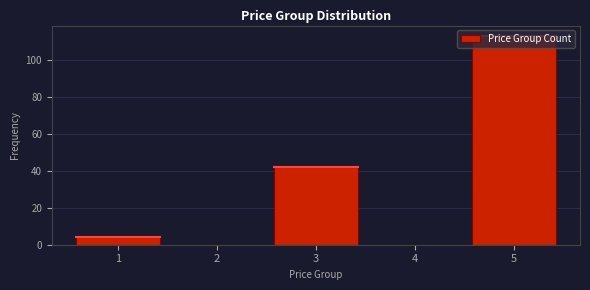

Reading left to right, transcribe this chart: for each bar, give the range it covers on the x-axis and its height. The values are not printed on the chart, so give them approximately, as read against the axis.

0.5 to 1.5: 4
1.5 to 2.5: 0
2.5 to 3.5: 42
3.5 to 4.5: 0
4.5 to 5.5: 114